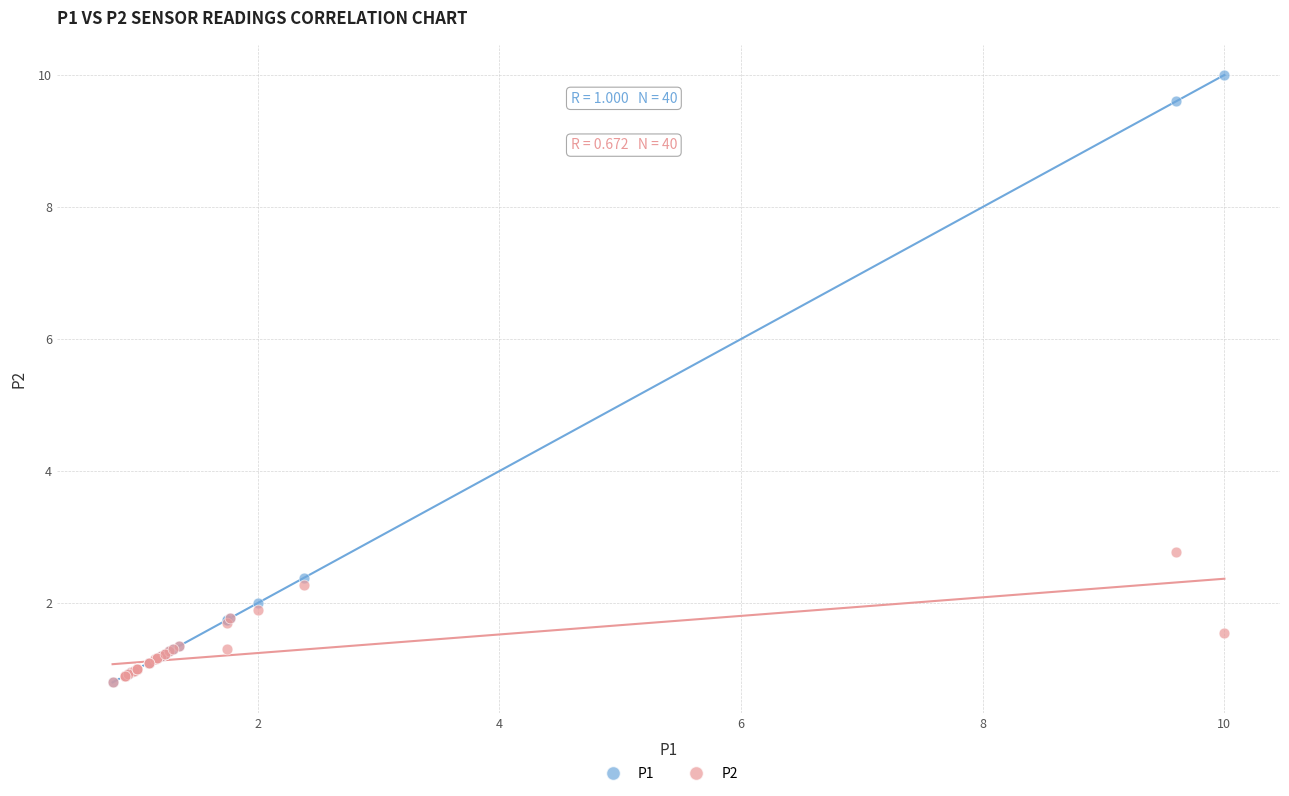

Across all series, what Y value is closest to 5?

2.8